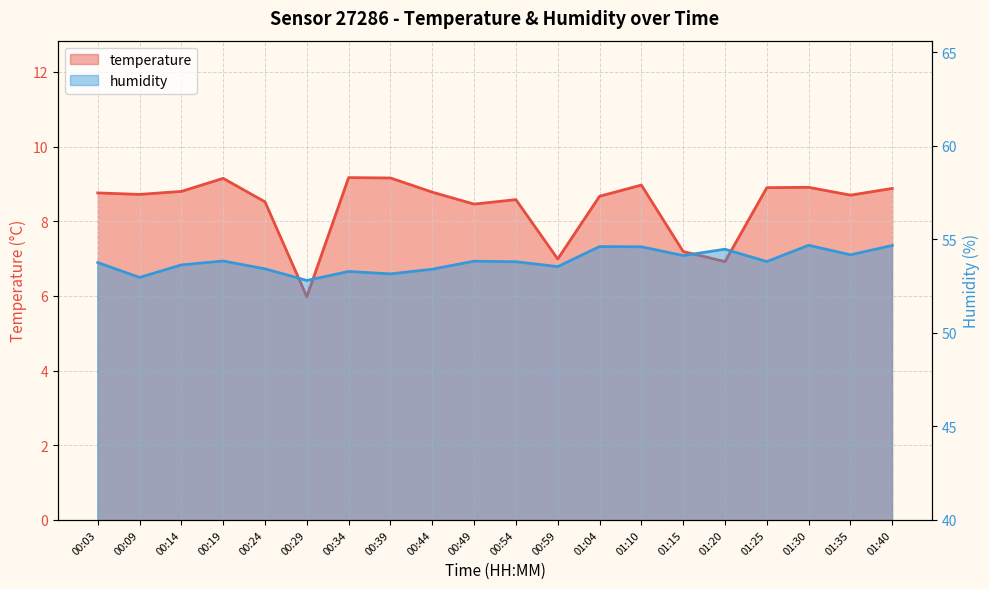

Reading right to left, list all the values displayed in this chart.

temperature: 8.9	8.7	8.9	8.9	6.9	7.2	9.0	8.7	7.0	8.6	8.5	8.8	9.2	9.2	6.0	8.5	9.2	8.8	8.7	8.8
humidity: 54.7	54.2	54.7	53.8	54.5	54.1	54.6	54.6	53.5	53.8	53.8	53.4	53.1	53.3	52.8	53.4	53.8	53.6	53.0	53.8